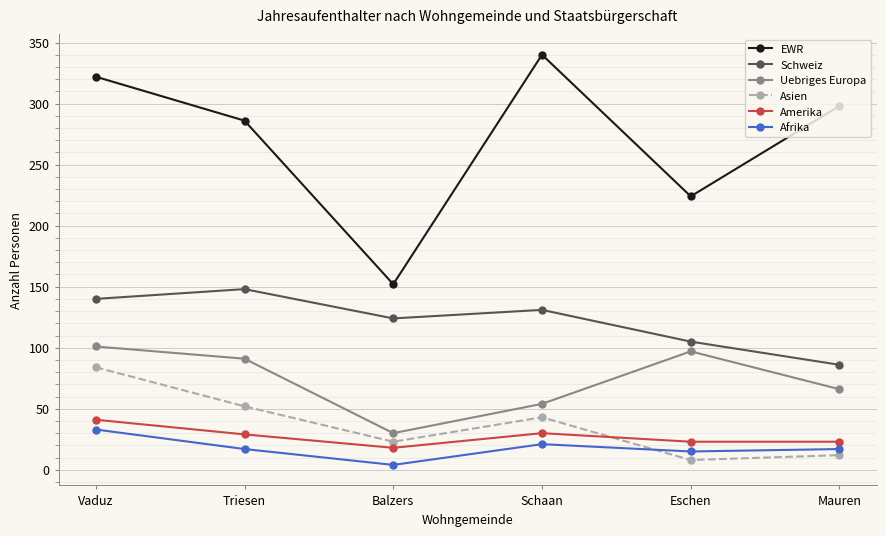

What are all the series names shown in the legend?

EWR, Schweiz, Uebriges Europa, Asien, Amerika, Afrika